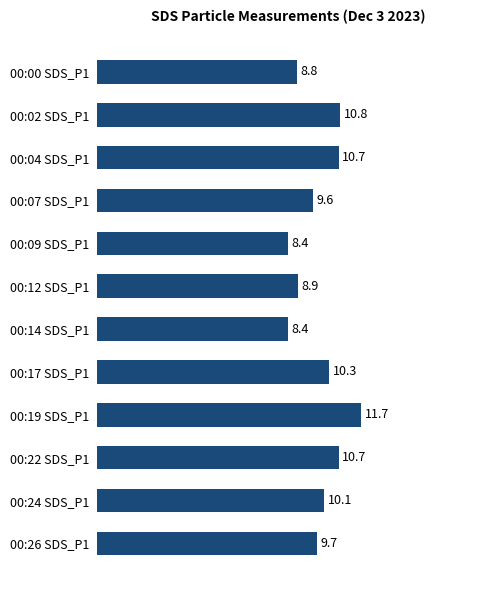

What is the difference between the values at 00:22 SDS_P1 and 00:24 SDS_P1?

0.6